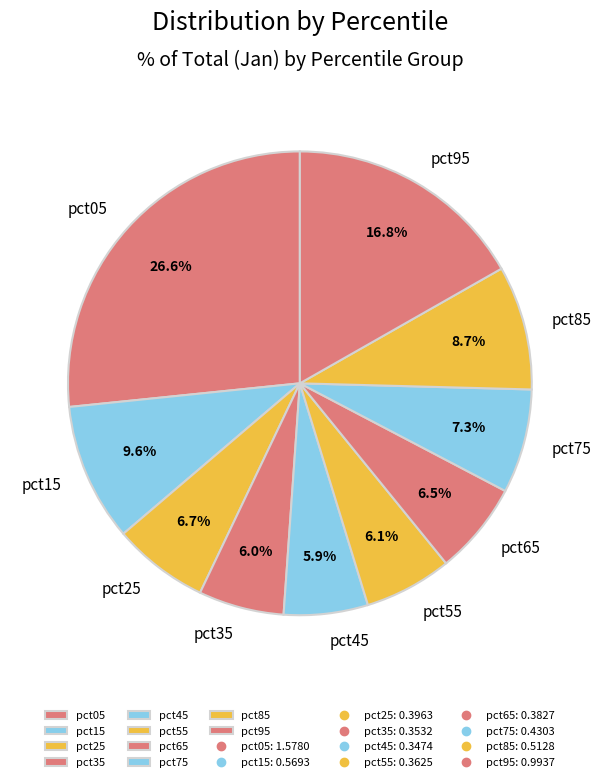

Does pct35 account for over 50% of the chart?

No